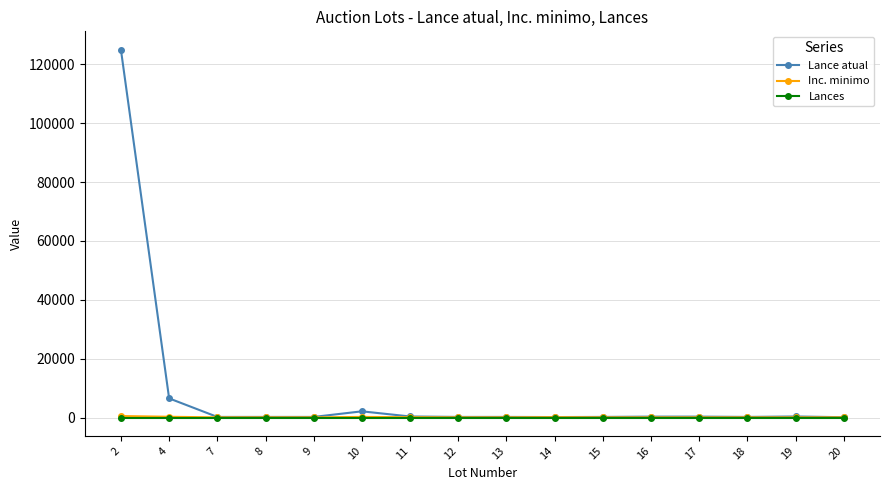

Which series has the largest total across all categories?

Lance atual